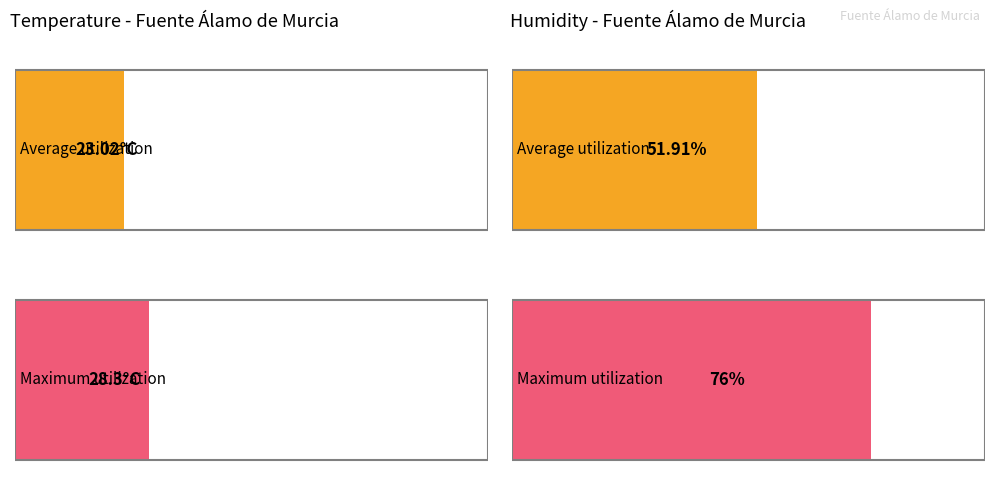

Between 10:00 and 05:00, which series saw the biggest shift?

Humidity (%)